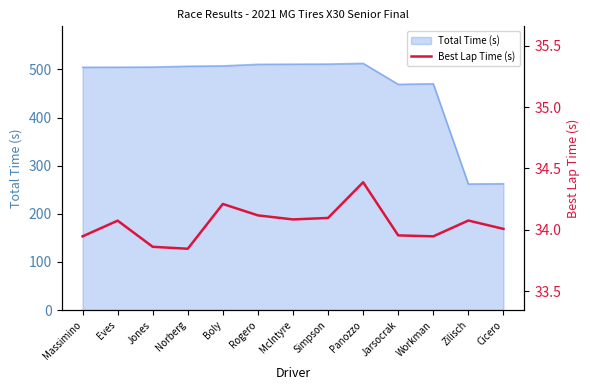

Which has a higher value, Rogero or Panozzo?

Panozzo